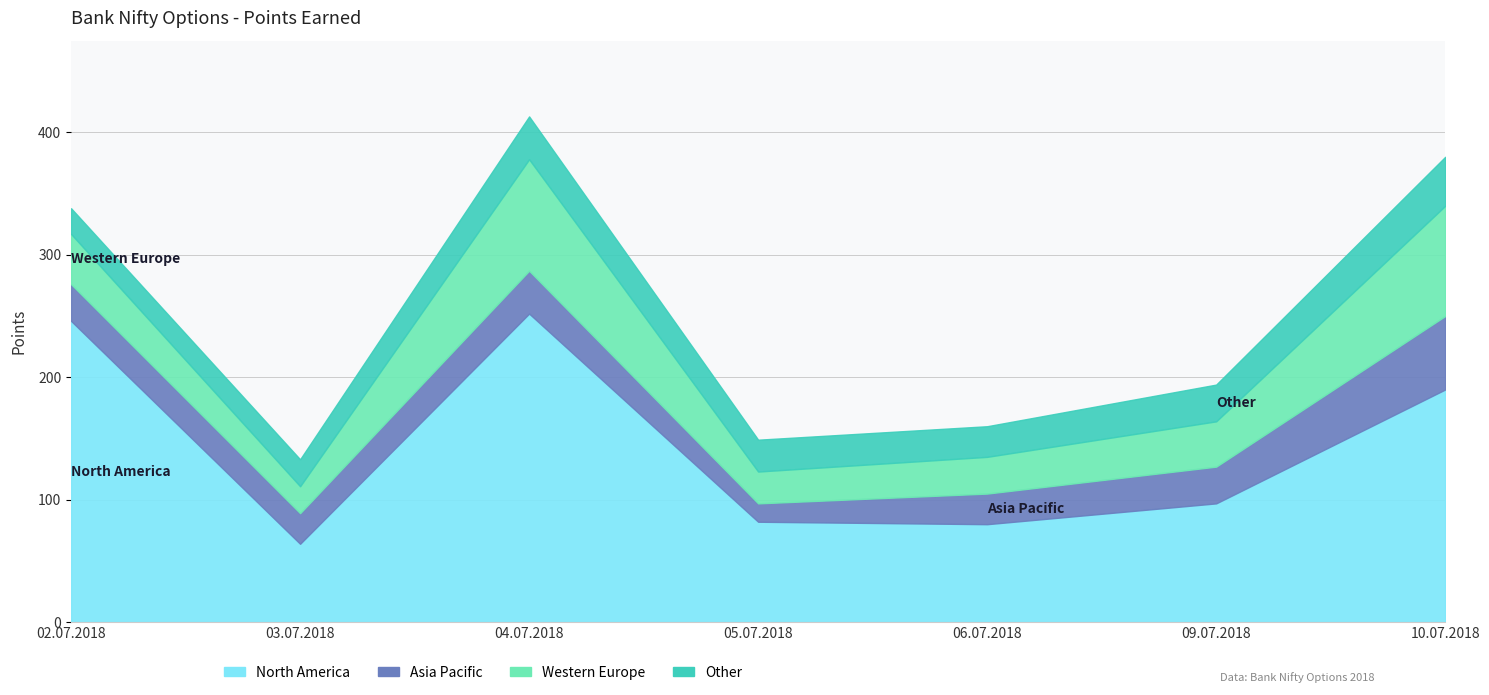

True or false: Asia Pacific has more than 1 points higher than both neighbors.

False